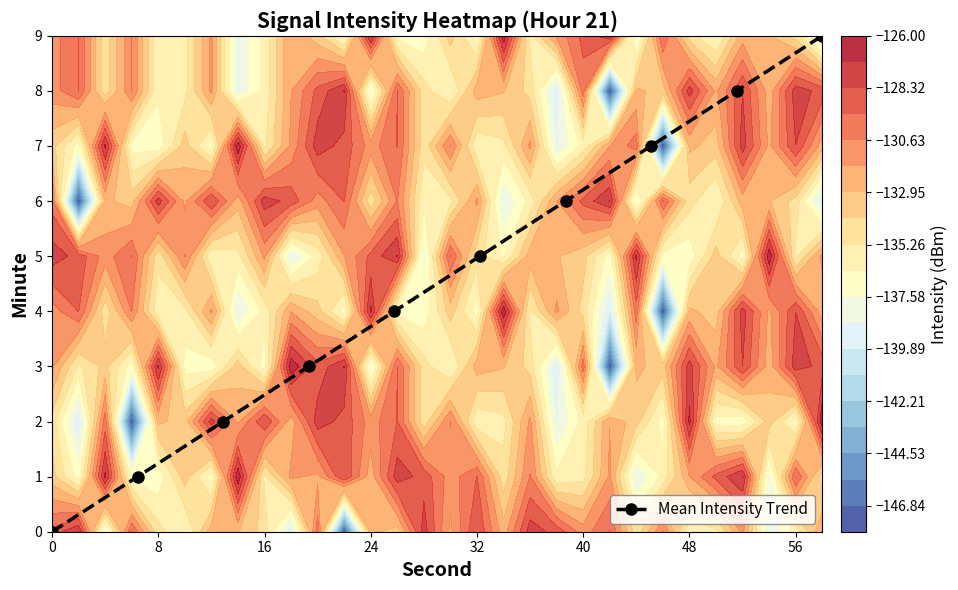

How many values in Mean Intensity Trend are above zero?

9